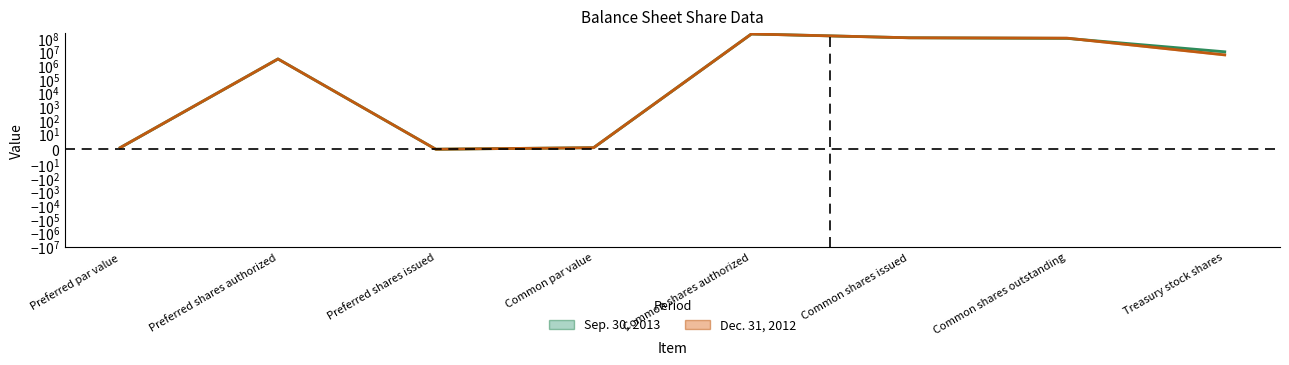

What value does the Dec. 31, 2012 (mid) series have at Common shares outstanding, to the nearest 50?

99629500